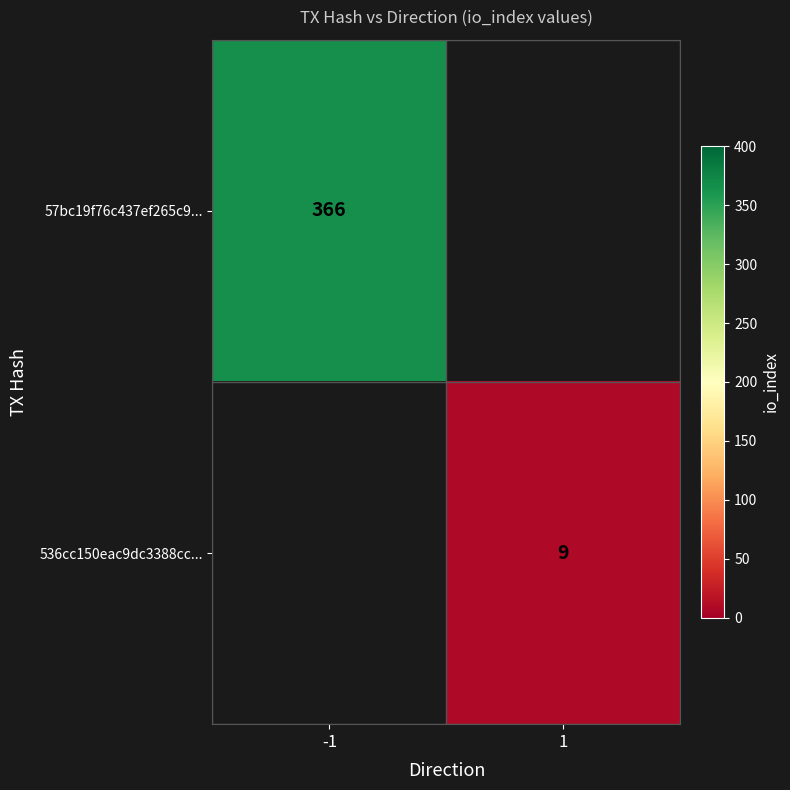

Is the value of 57bc19f76c437ef265c9... at -1 greater than the value of 536cc150eac9dc3388cc... at 1?

Yes